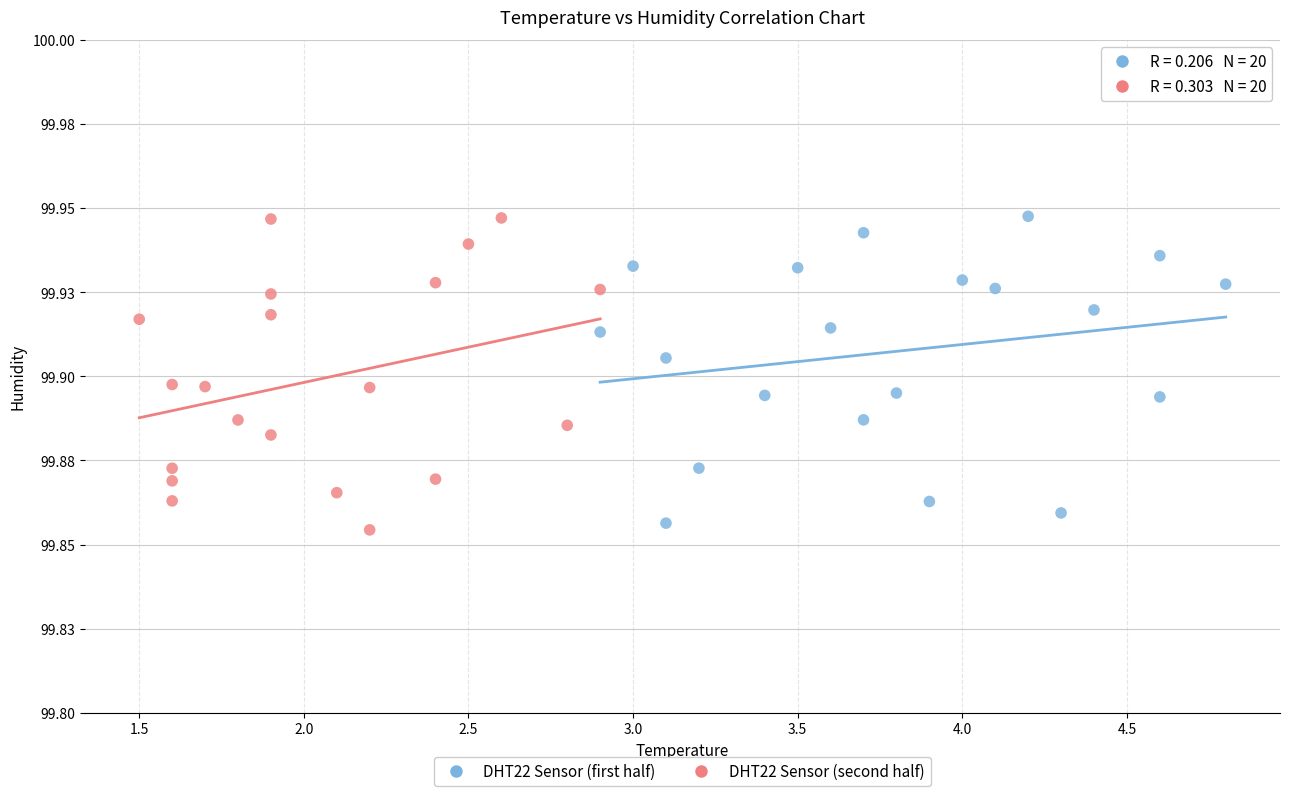

What are all the series names shown in the legend?

DHT22 Sensor (first half), DHT22 Sensor (second half)